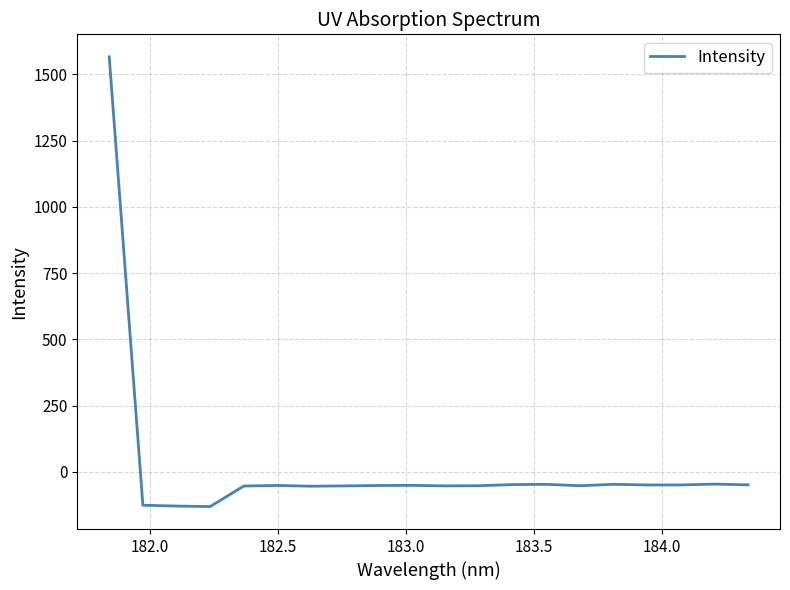

What is the difference between the maximum and minimum values?

1698.0